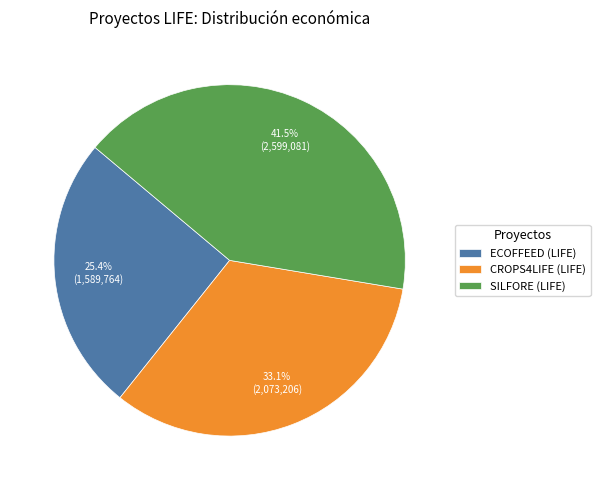

Approximately how many times larger is the value at ECOFFEED (LIFE) compared to SILFORE (LIFE)?

0.6